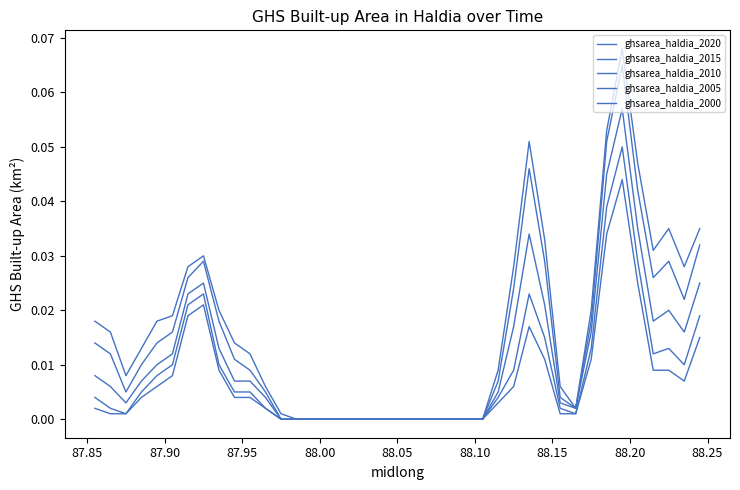

Does the chart have visible grid lines?

No